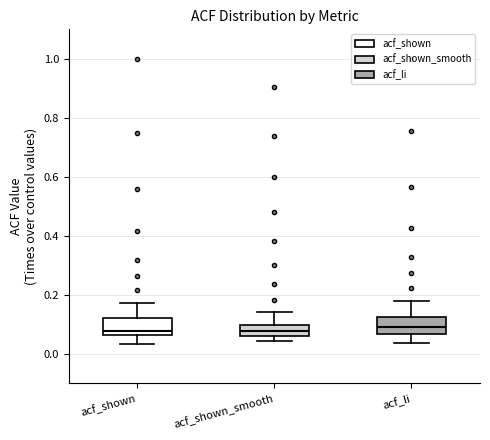

Reading left to right, read every box against the y-axis: the position of its median line, the range the box covers, and the ends of its whiskers. The values are not printed on the chart, so give them approximately, as read against the axis.

acf_shown: median 0.08, box 0.06 to 0.12, whiskers 0.04 to 0.18
acf_shown_smooth: median 0.08, box 0.06 to 0.10, whiskers 0.04 to 0.14
acf_li: median 0.10, box 0.06 to 0.12, whiskers 0.04 to 0.18